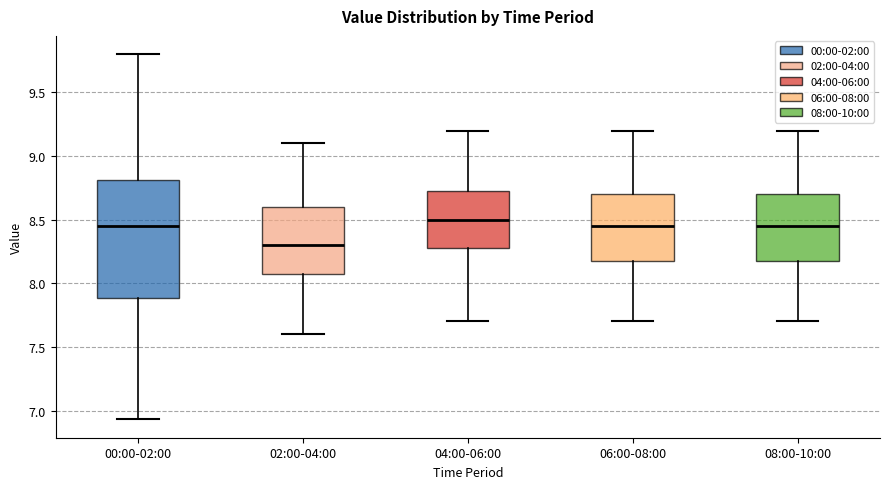

Which box's median line is the lowest?

02:00-04:00